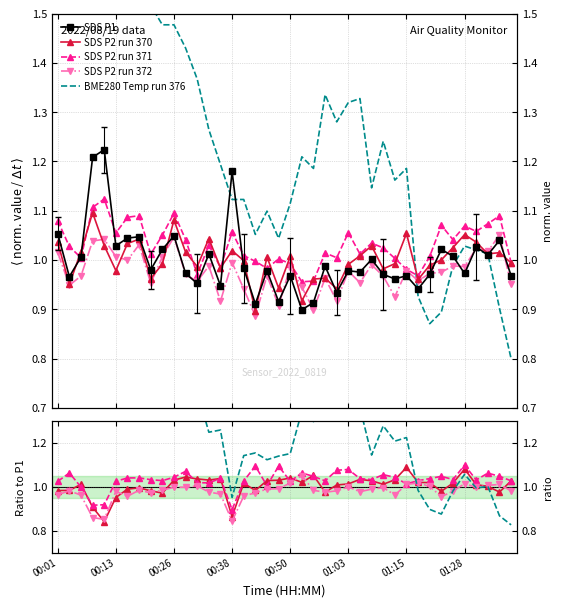

True or false: SDS P2 run 372 and SDS P2 run 371 cross at least once.

False